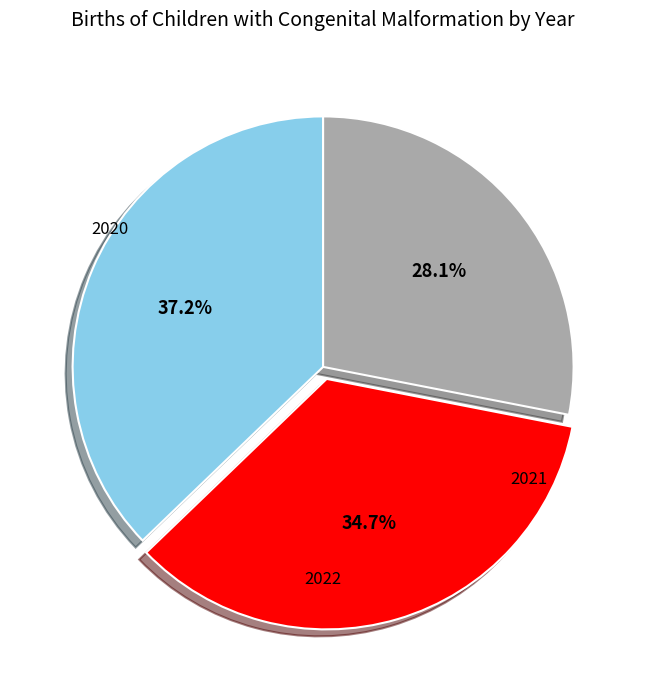

To the nearest percent, what is the average slice percentage?

33%